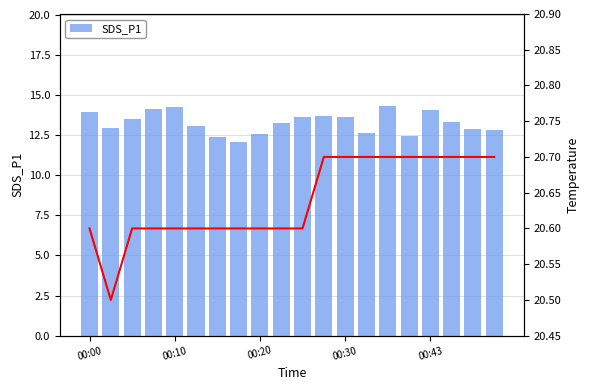

What is the value of the Temp bar at the 10th from the left?

20.6